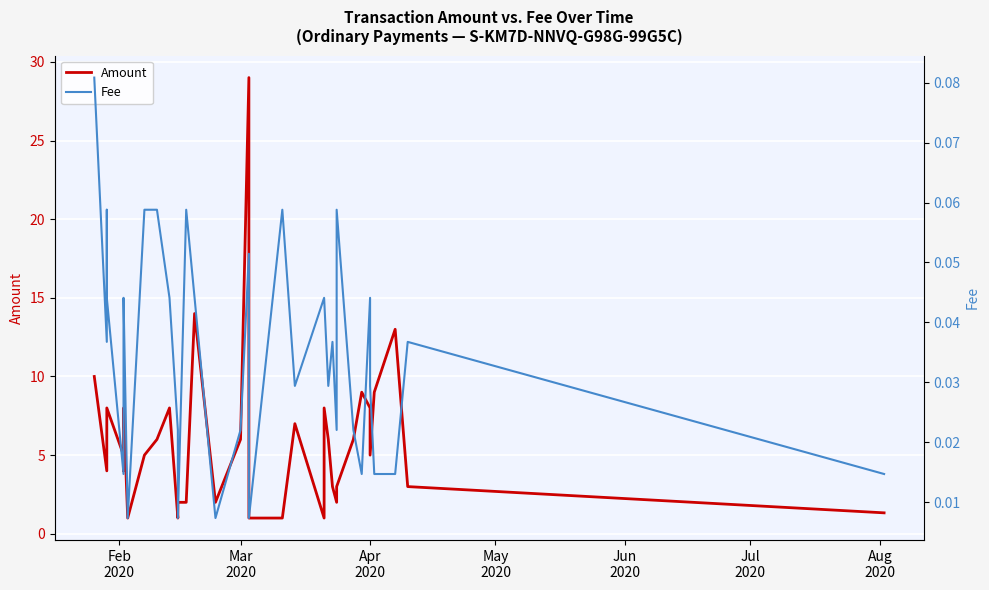

The Amount series shows 7.2 at 17. True or false?

False